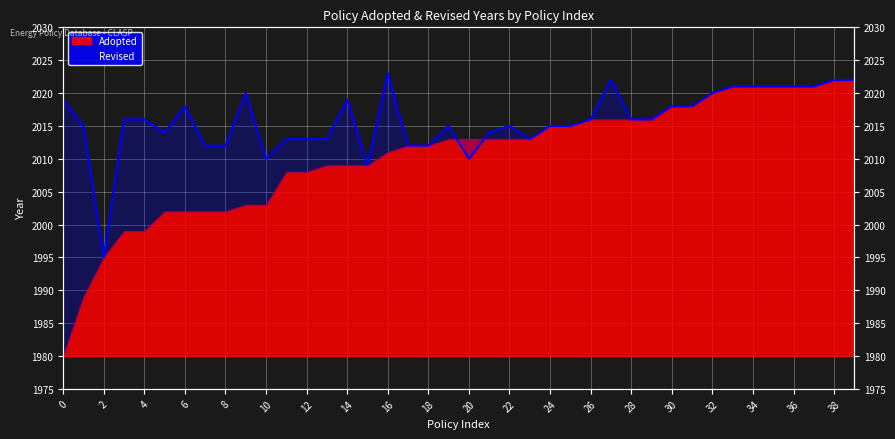

Between 18 and 32, which is larger?

32